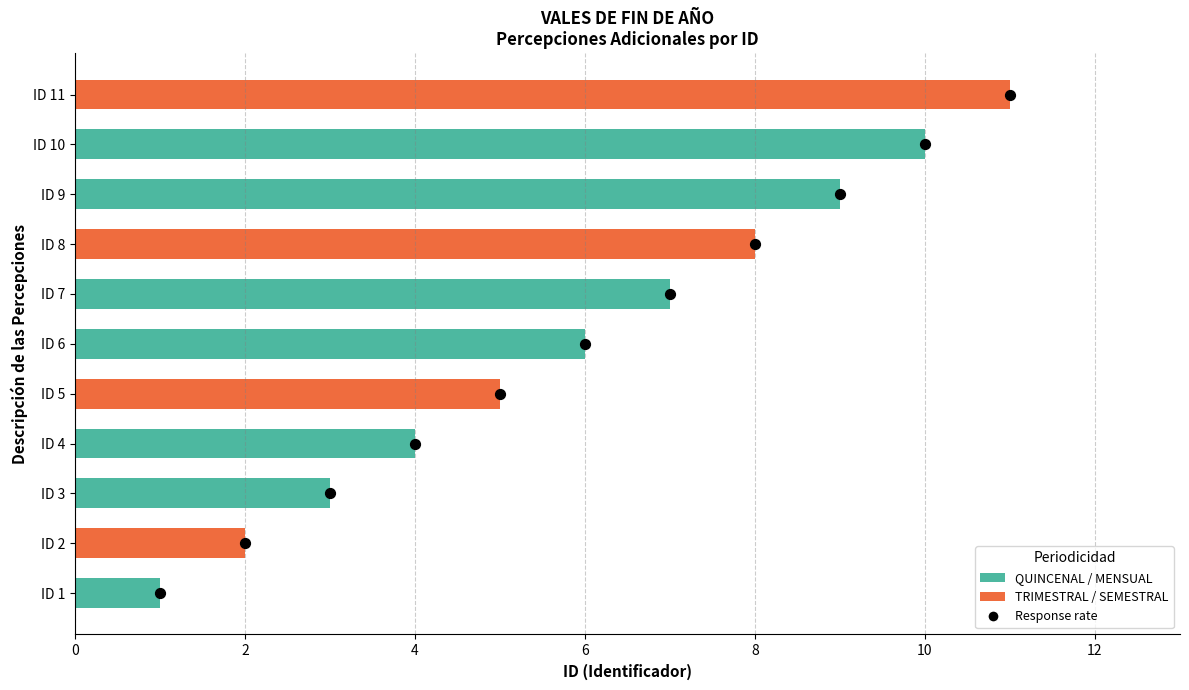

Which has a higher value, 4 or 10?

10